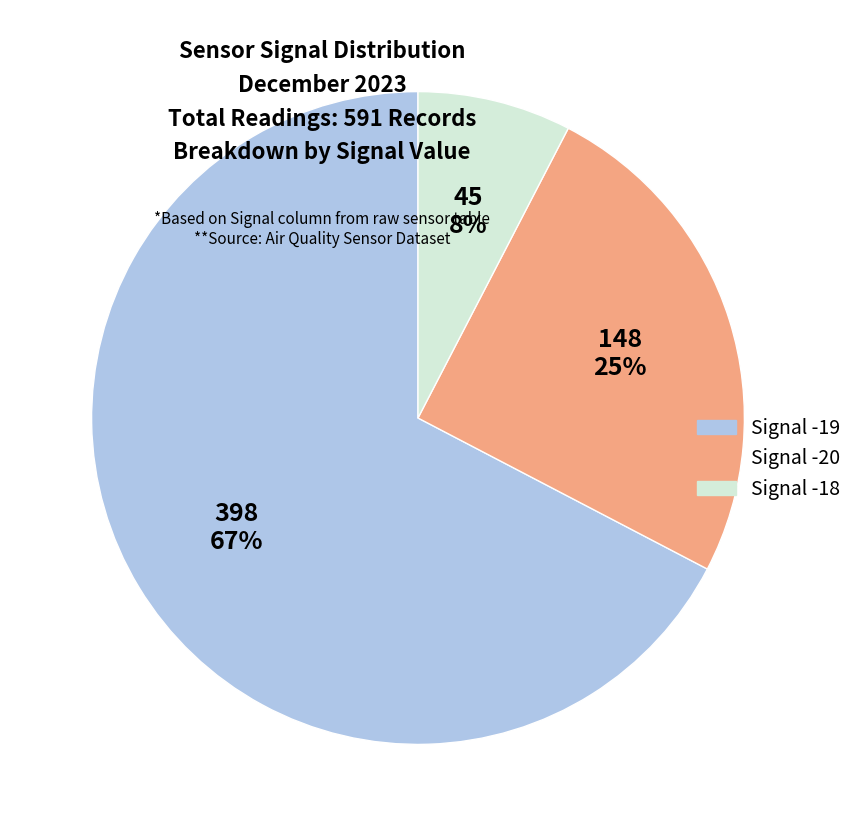

Which category has the smallest portion of the pie?

Signal -18